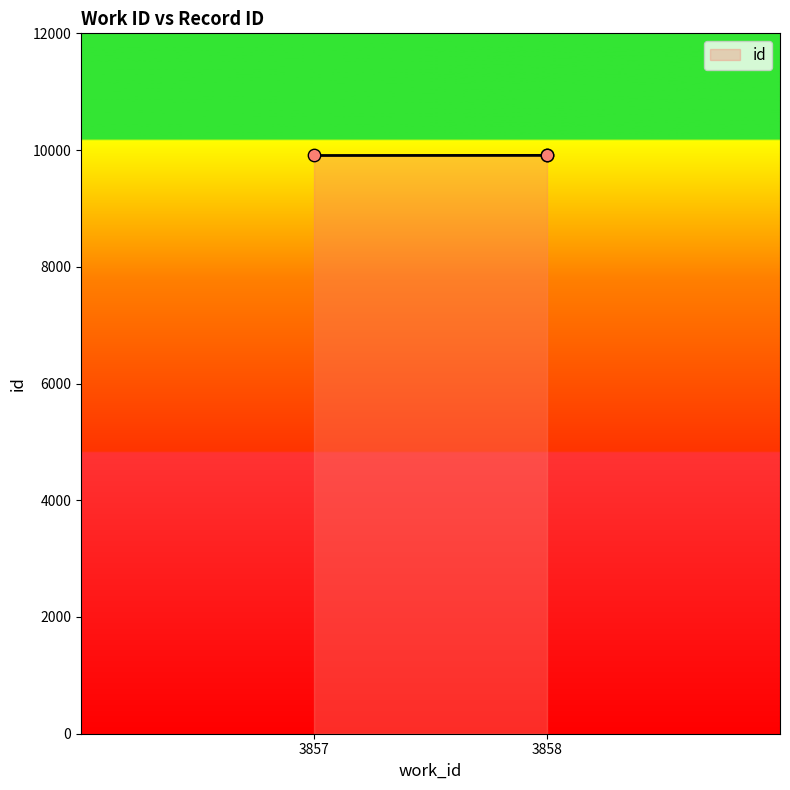

Which has a higher value, 3857 or 3858?

3858